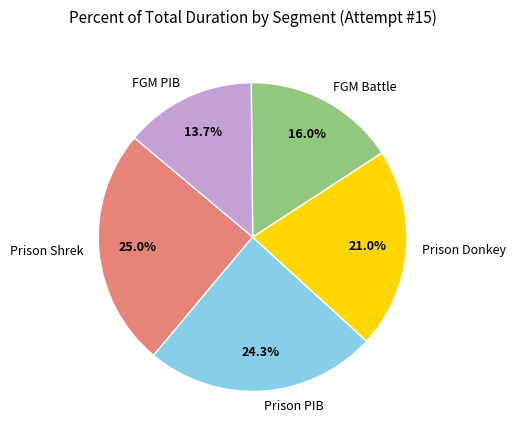

Approximately how many times larger is the value at FGM PIB compared to Prison Donkey?

0.7